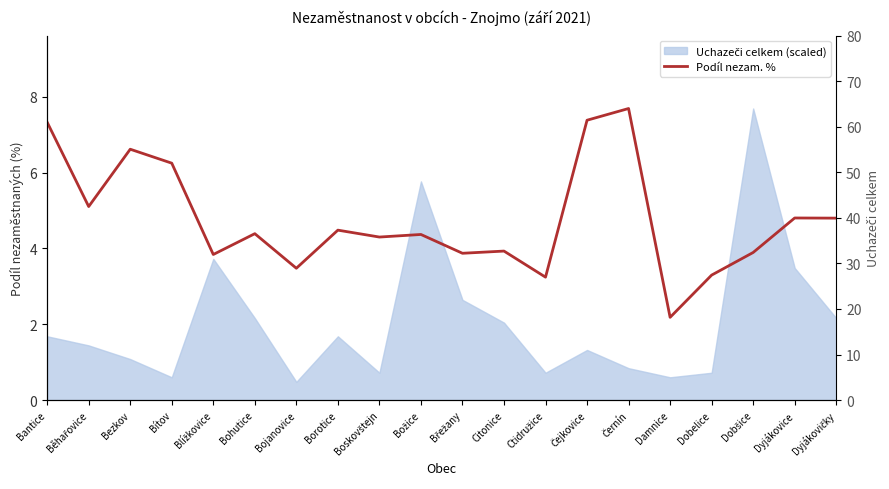

What is the average value?

4.8